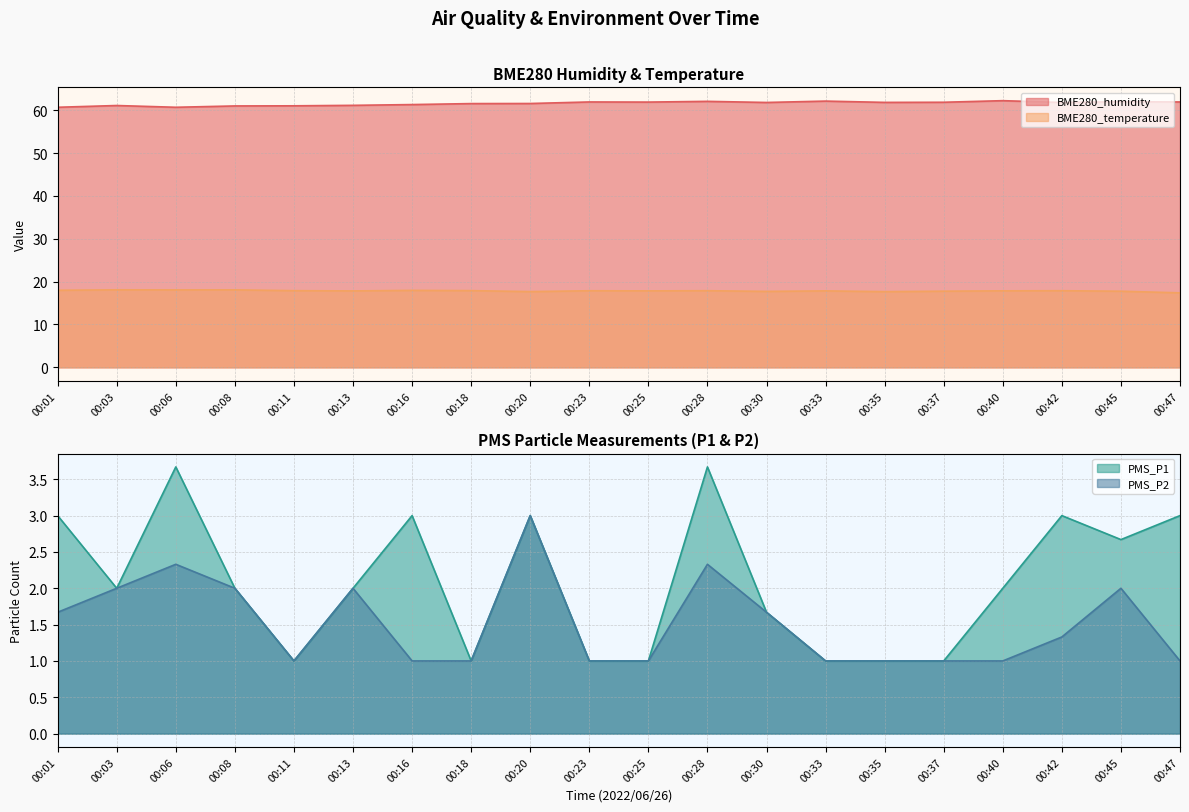

True or false: BME280_humidity has a value of 61.1 at 00:13.

True